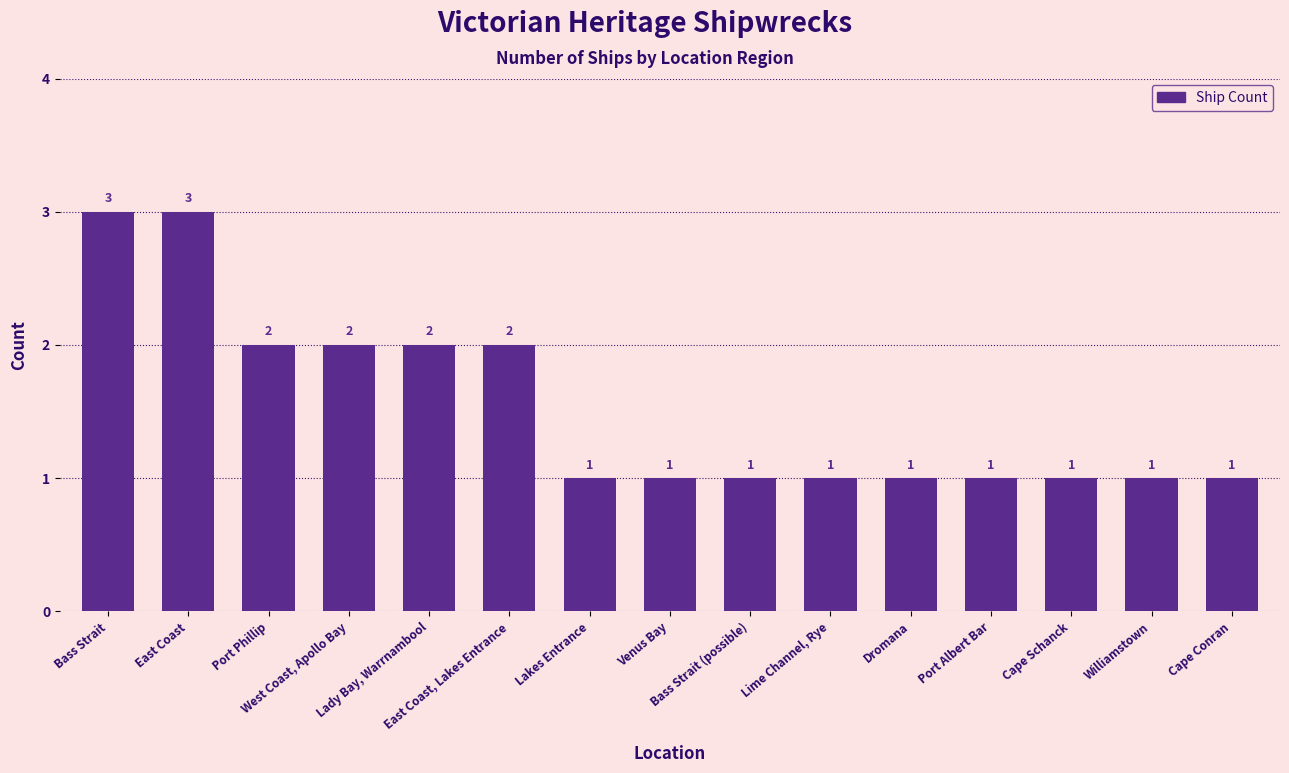

How many values are between 1 and 2?

13